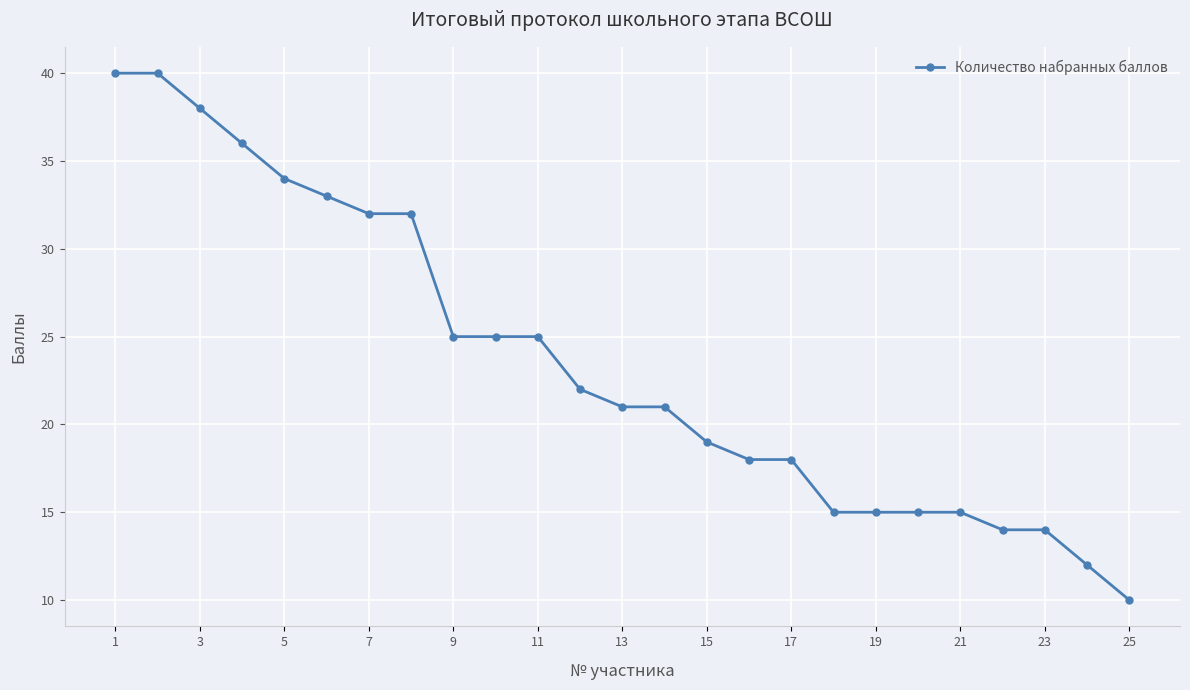

Reading right to left, what are all the values shown in this chart?

10	12	14	14	15	15	15	15	18	18	19	21	21	22	25	25	25	32	32	33	34	36	38	40	40